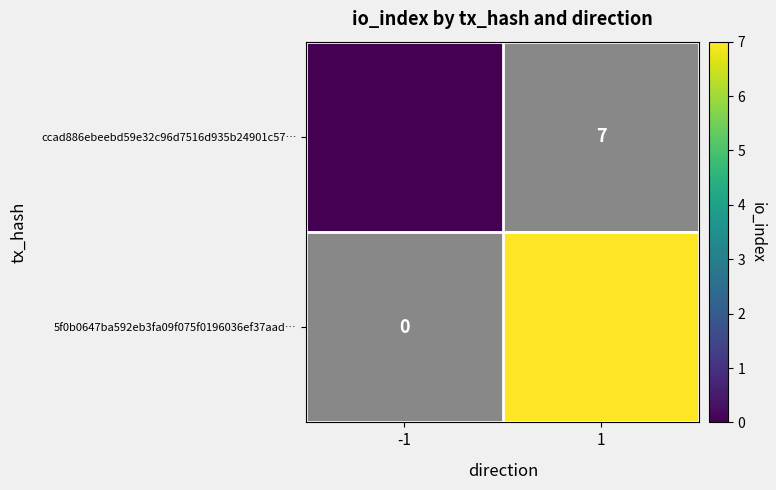

Rank the series by their maximum value, from lowest to highest.

ccad886ebeebd59e32c96d7516d935b24901c57…, 5f0b0647ba592eb3fa09f075f0196036ef37aad…